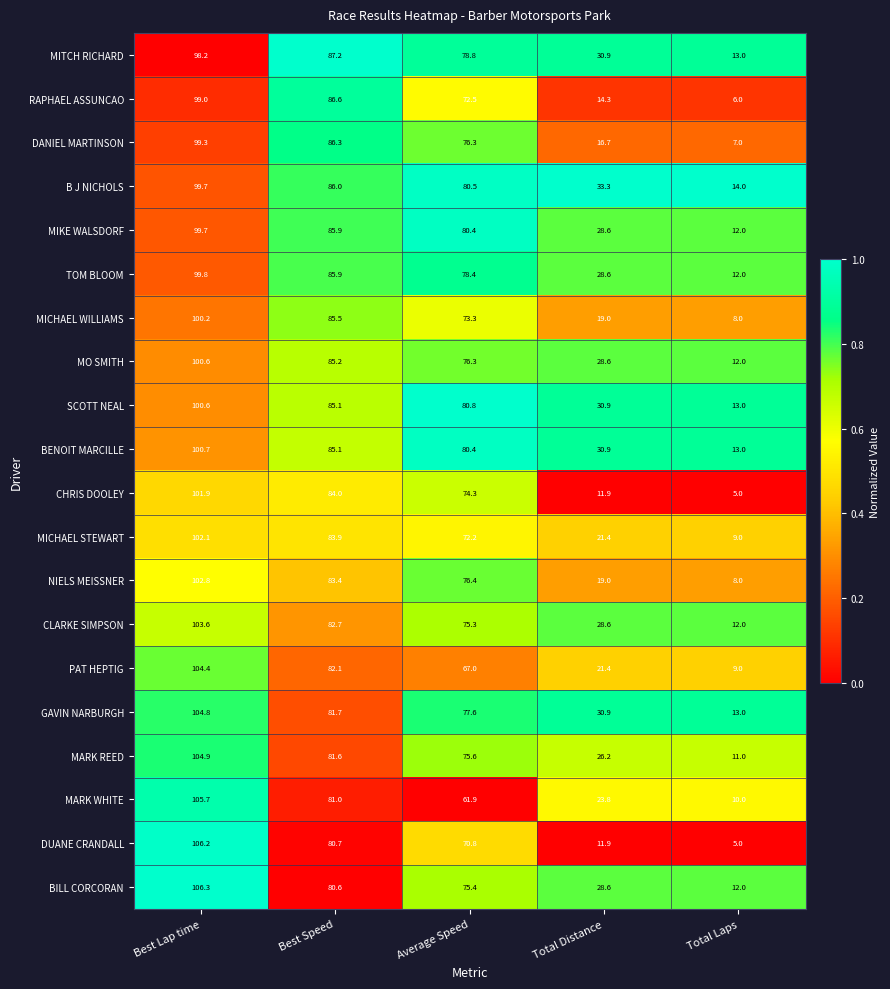

What is the average value of the PAT HEPTIG series?

56.8